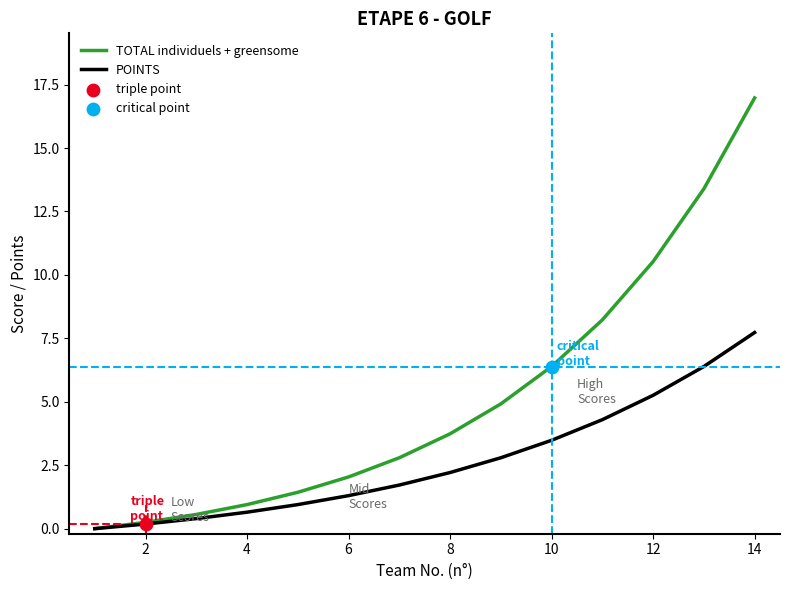

Which series has the largest range (max minus min)?

TOTAL individuels + greensome